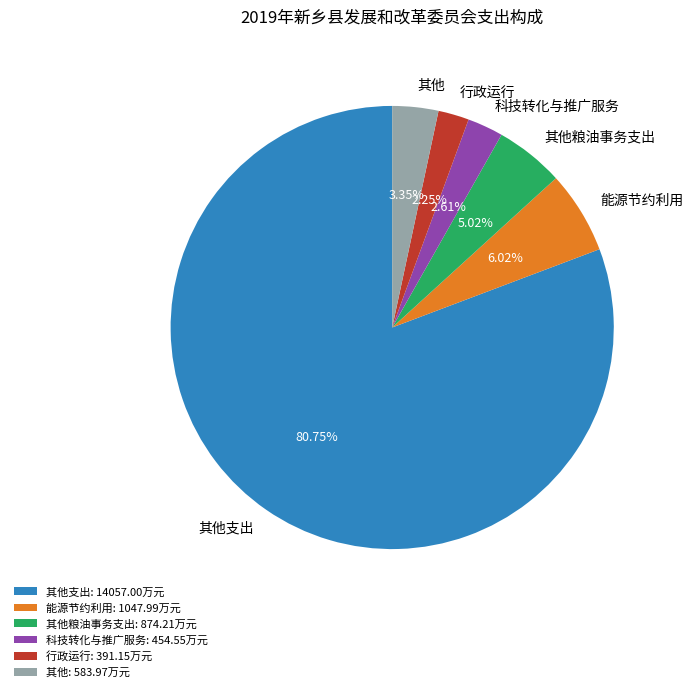

Approximately how many times larger is the value at 其他支出 compared to 其他粮油事务支出?

16.1